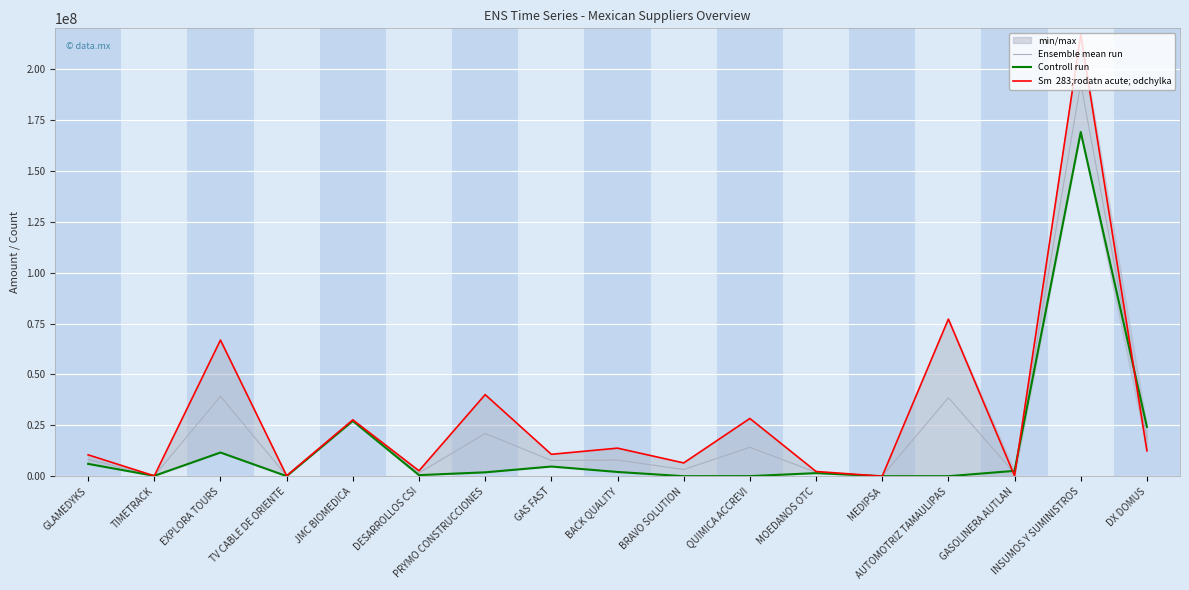

In Ensemble mean run, how many points are higher than both neighbors (excluding endpoints)?

7